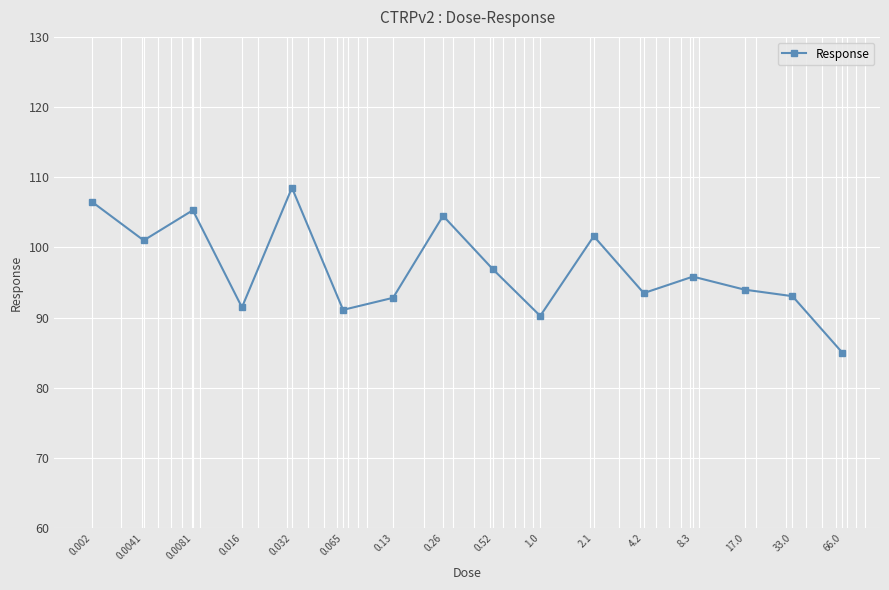

What is the sum of all values?

1551.2